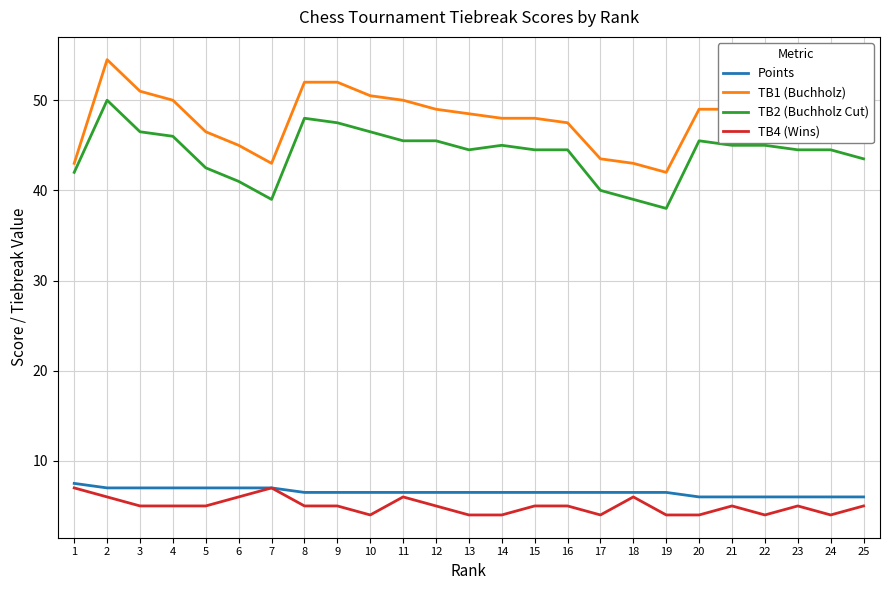

True or false: Points and TB1 (Buchholz) intersect in this chart.

False